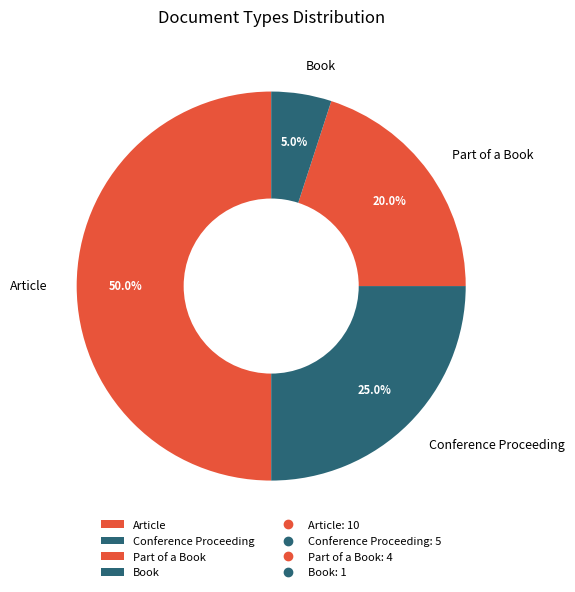

Count the number of slices in the pie.

4